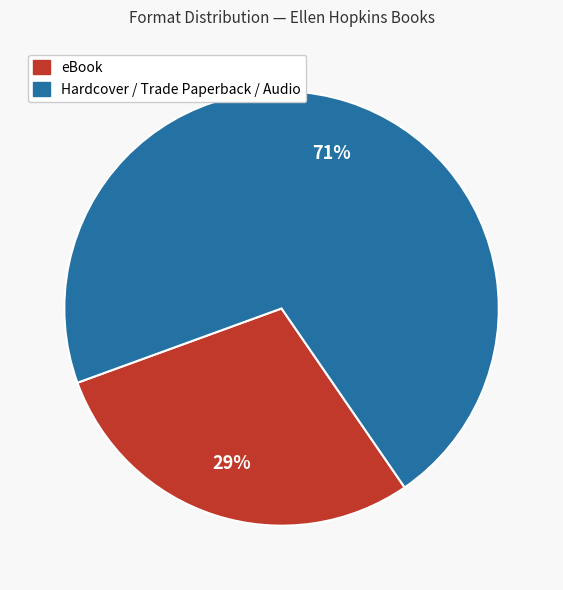

Does any single category account for the majority?

Yes